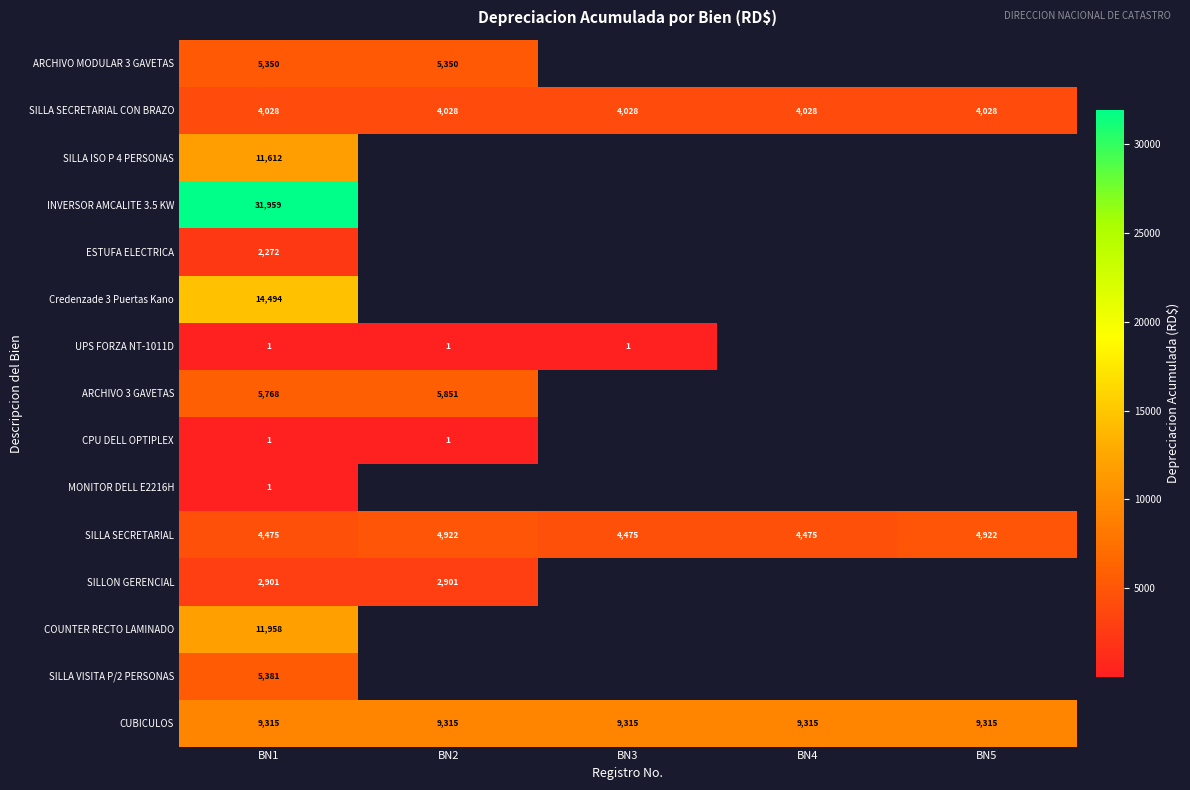

The CUBICULOS series shows 9315.0 at BN1. True or false?

True